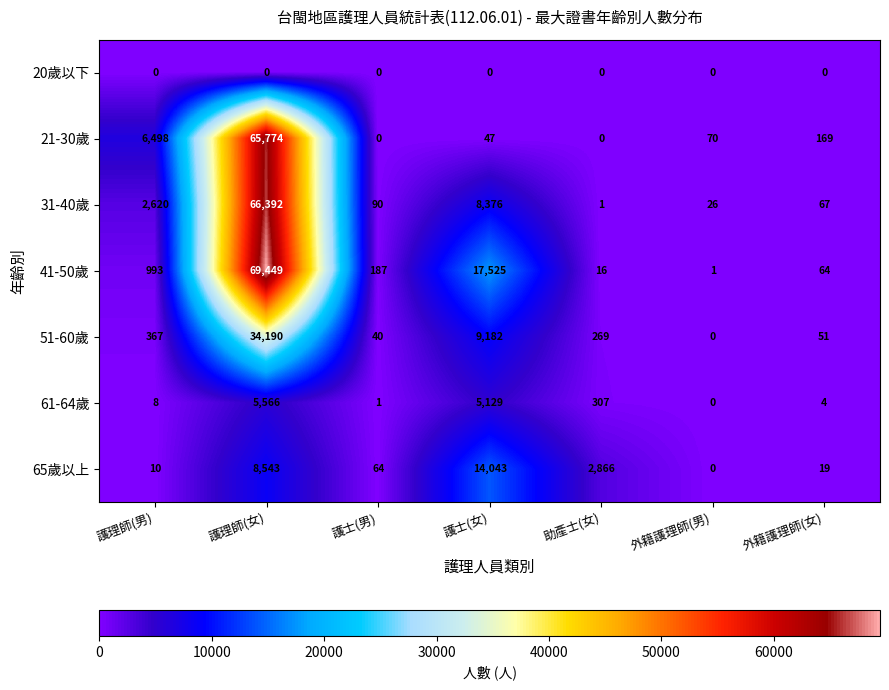

The value of 65歲以上 at 外籍護理師(男) is 0. True or false?

True